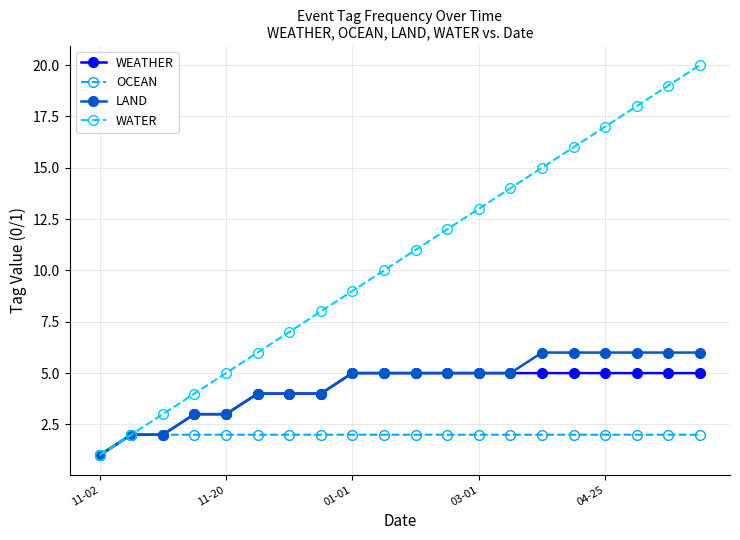

What is the lowest value of the LAND series?

1